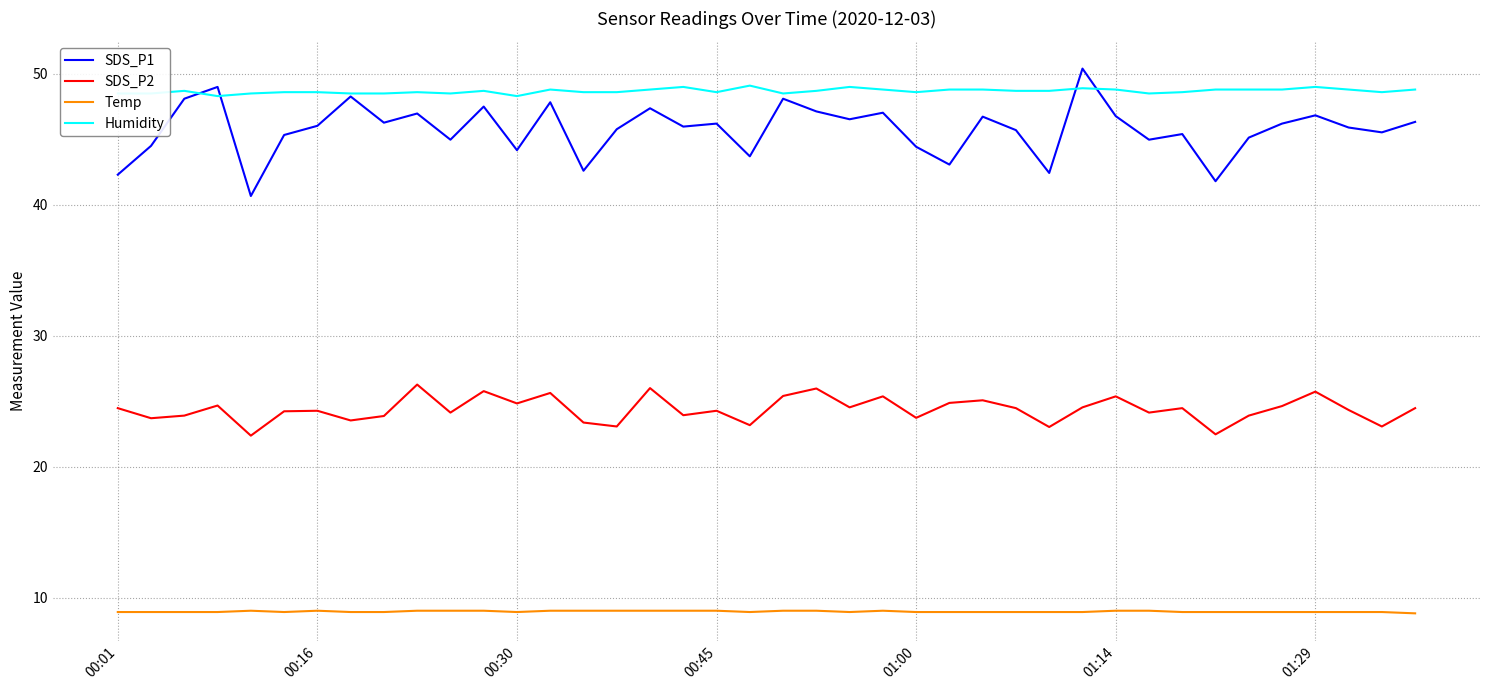

True or false: Temp and SDS_P2 intersect in this chart.

False